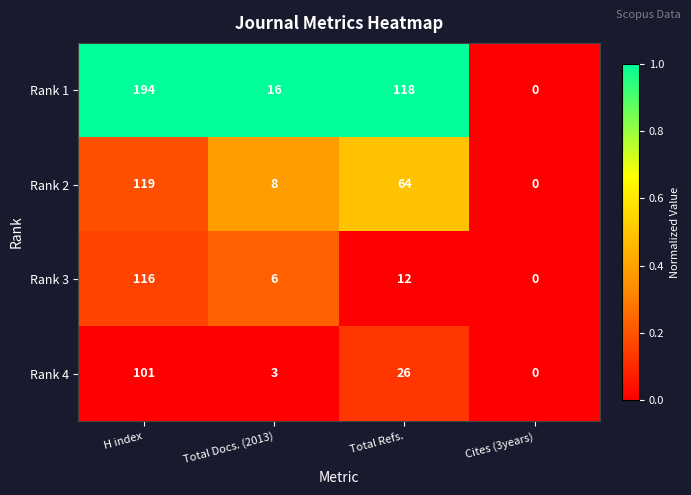

Which series changed the most between Total Docs. (2013) and Total Refs.?

Rank 1